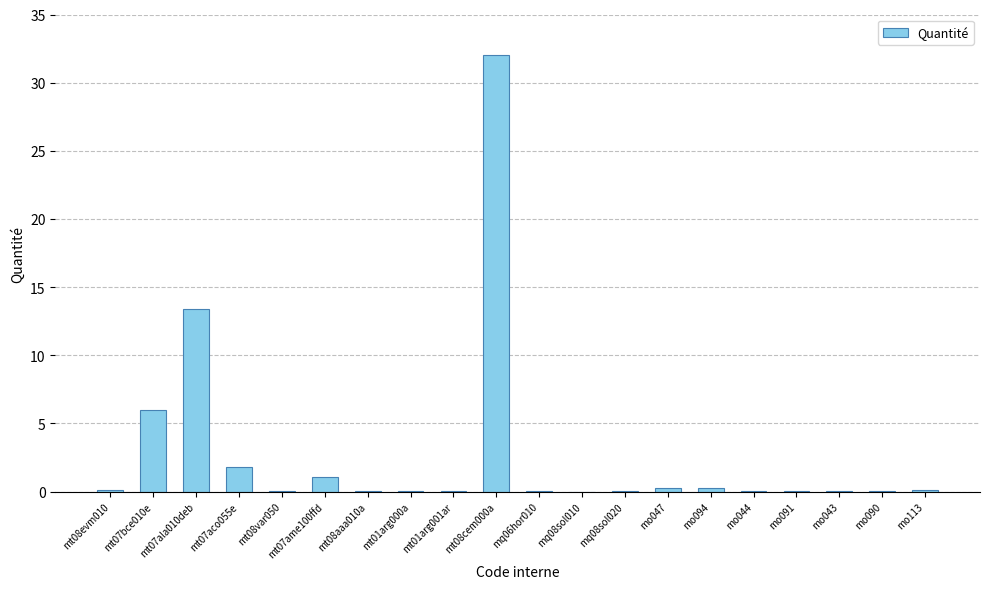

What is the greatest value displayed?

32.0